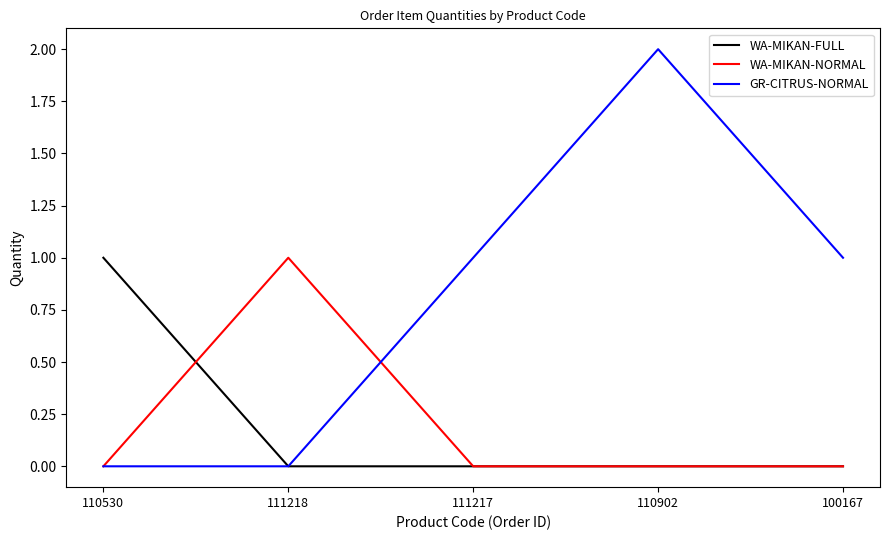

Which series has the widest spread of values?

GR-CITRUS-NORMAL